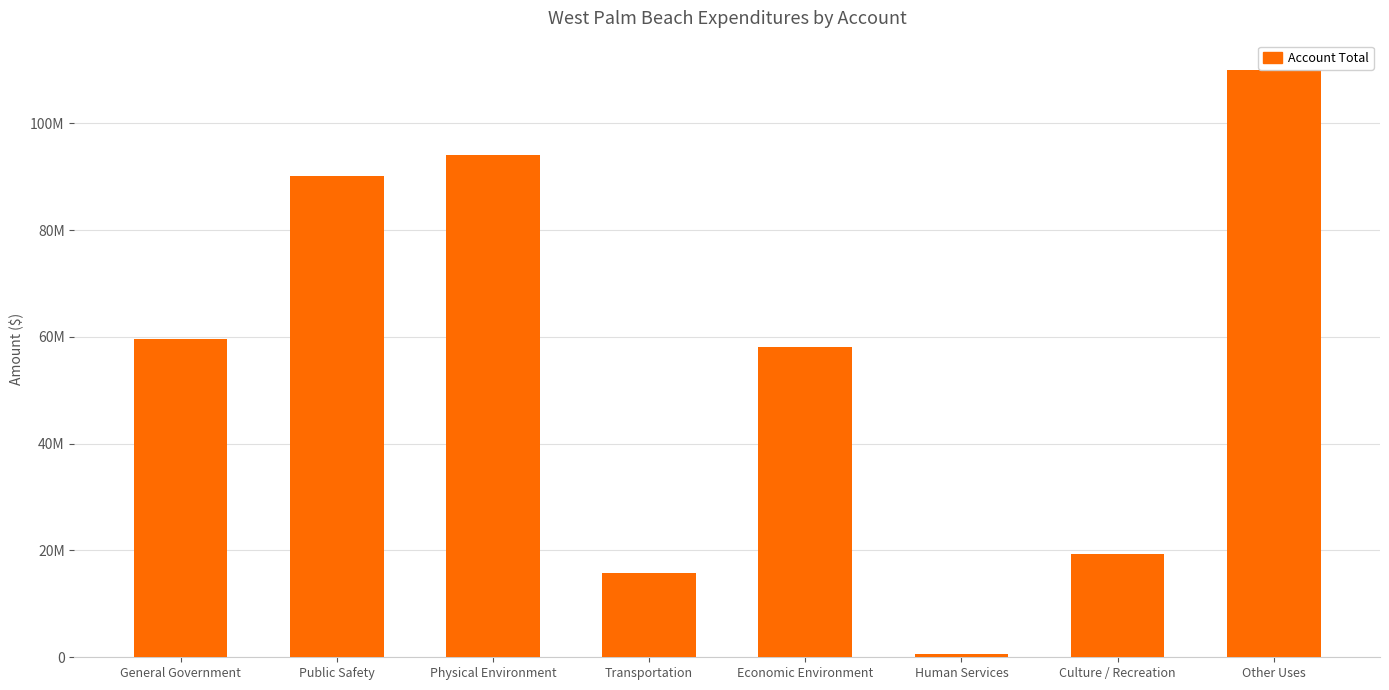

At which category does the chart reach its peak across all series?

Other Uses